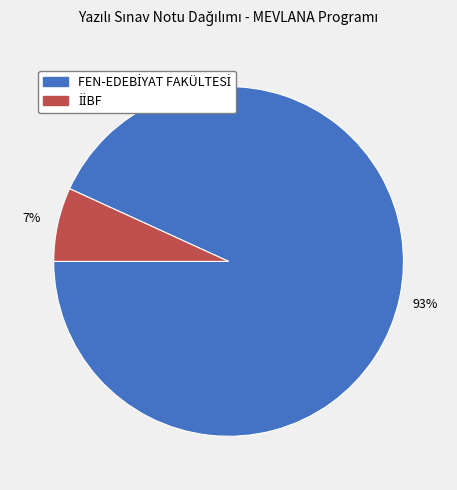

Is there a majority slice in this chart?

Yes